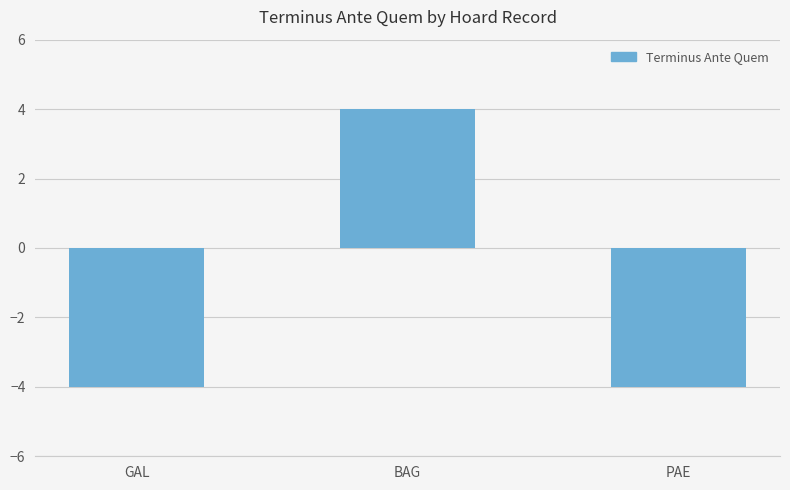

What is the approximate value at BAG?

4